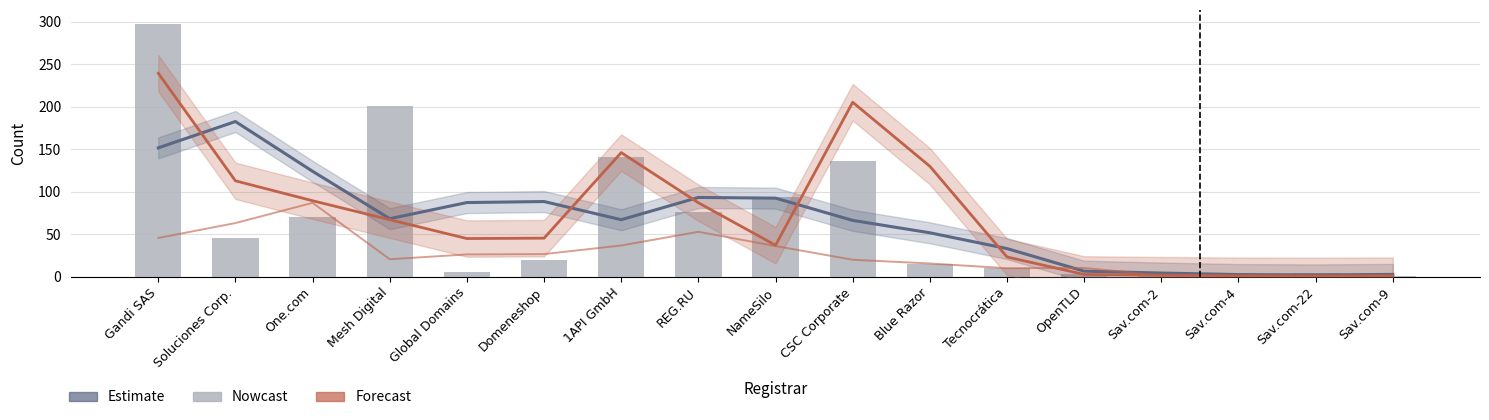

What is the greatest value displayed?

298.0